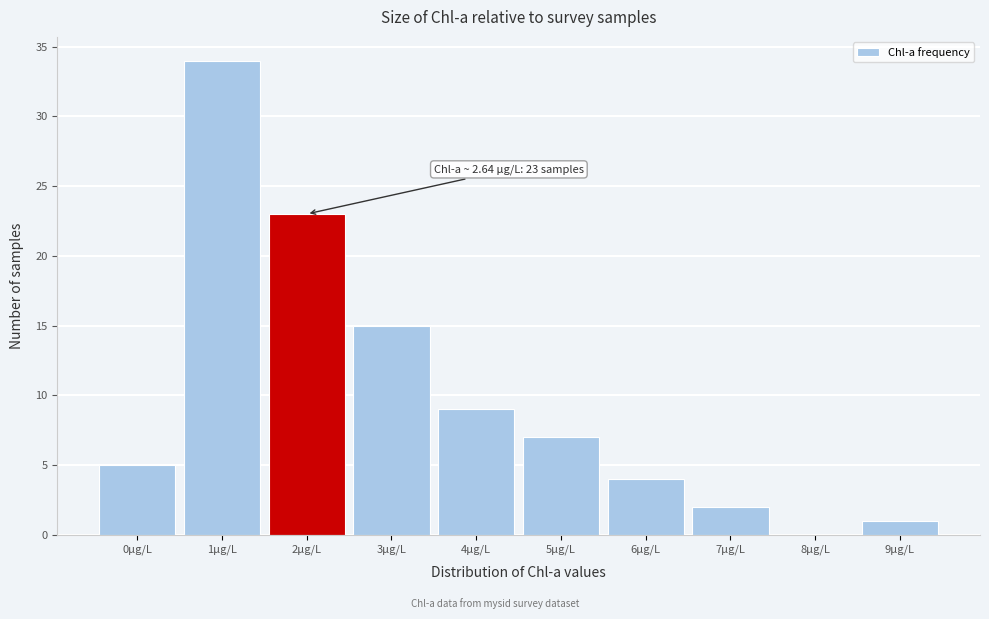

Reading left to right, transcribe all the data shown in this chart.

0µg/L=5	1µg/L=34	2µg/L=23	3µg/L=15	4µg/L=9	5µg/L=7	6µg/L=4	7µg/L=2	8µg/L=0	9µg/L=1